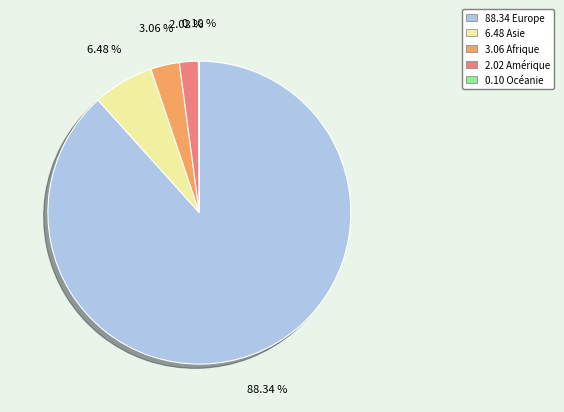

Is there any slice that represents more than half of the pie?

Yes